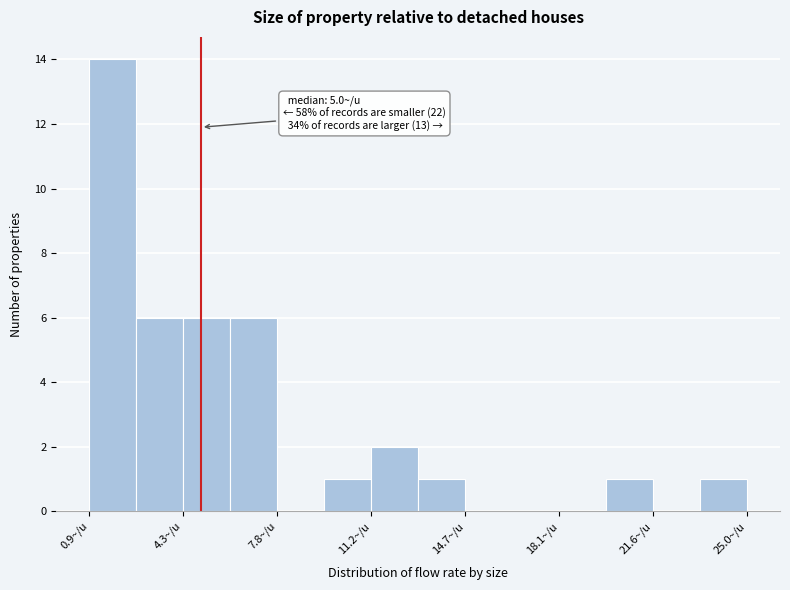

Read against the x-axis, roughly where is the centre of the tallest bar?

2.0